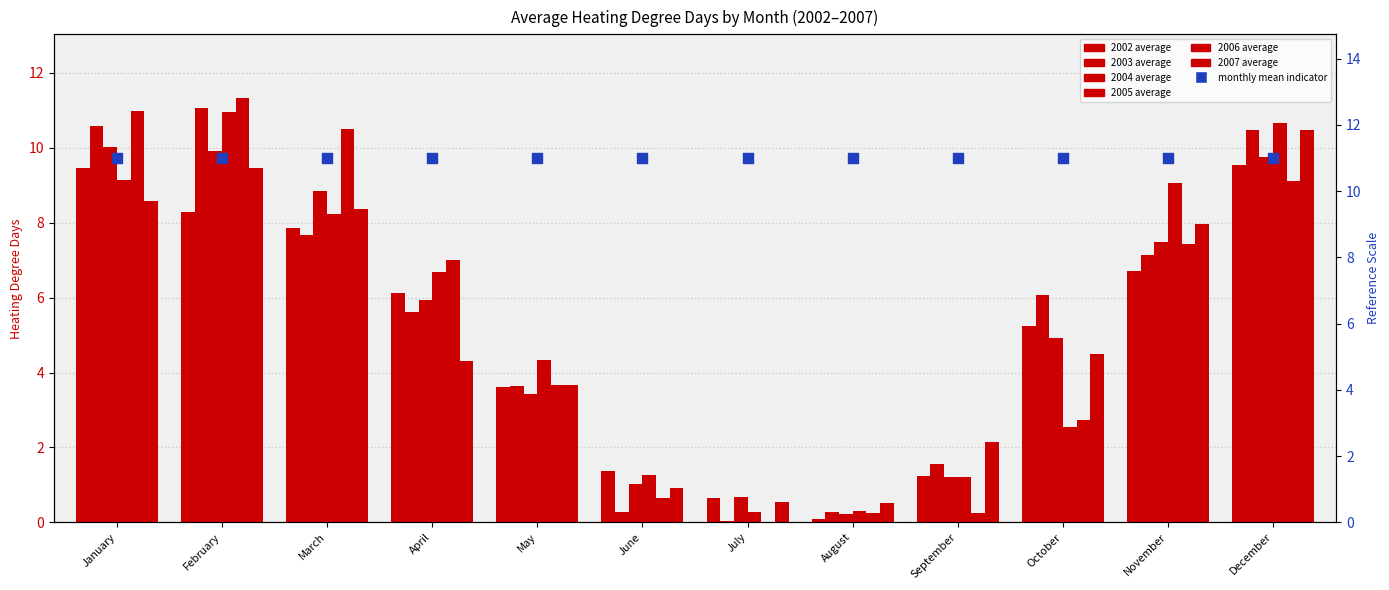

At how many categories does at least one series exceed 5?

7